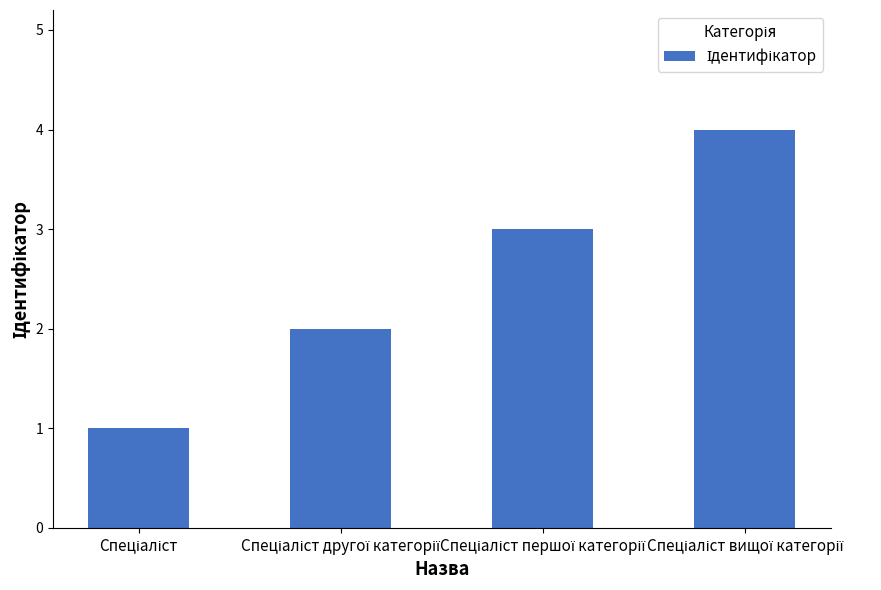

What is the difference between the maximum and minimum values?

3